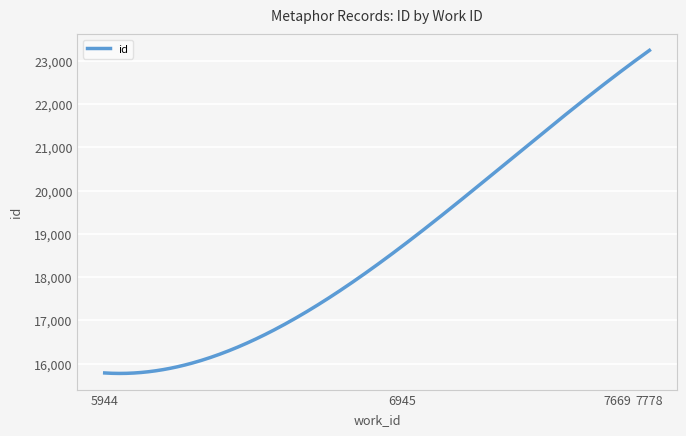

What is the greatest value displayed?

23242.0